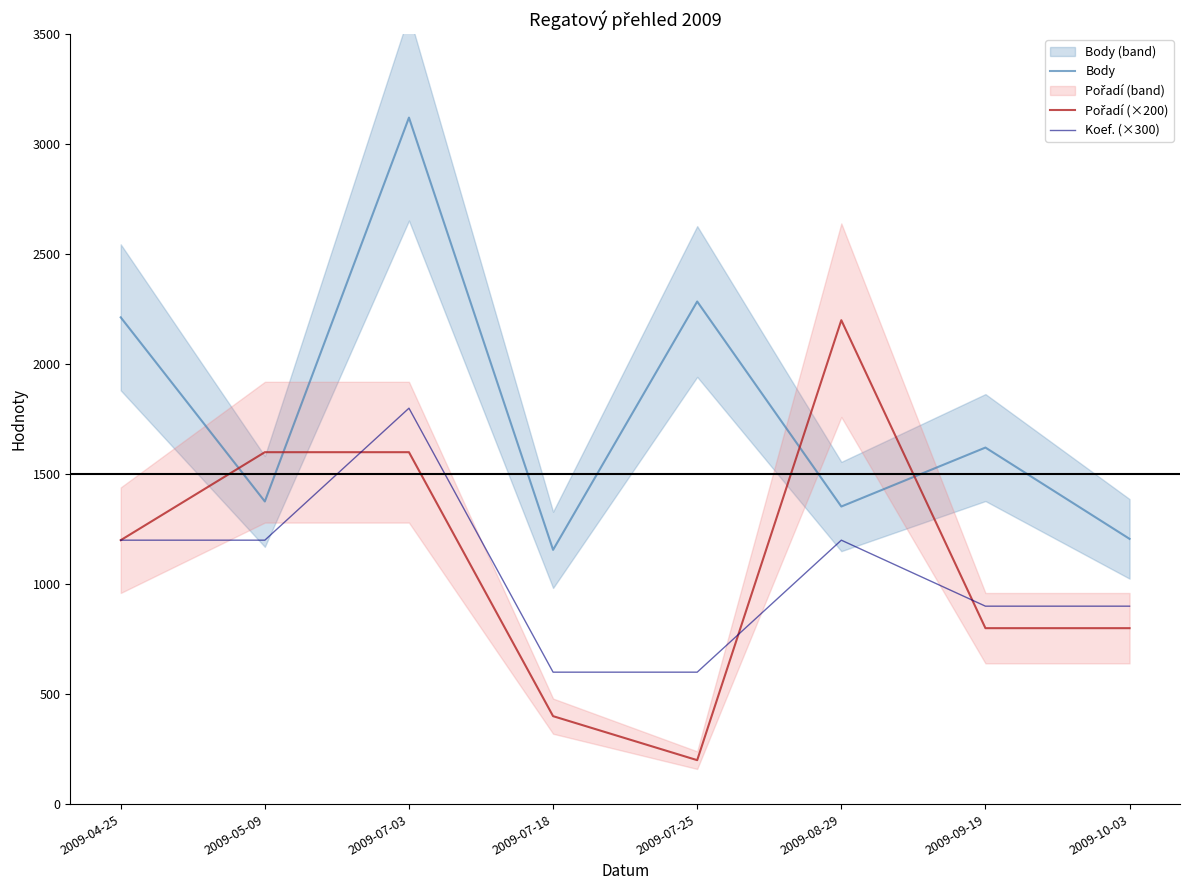

Reading right to left, list all the values displayed in this chart.

Body: 2009-10-03=1206	2009-09-19=1621	2009-08-29=1353	2009-07-25=2285	2009-07-18=1156	2009-07-03=3121	2009-05-09=1376	2009-04-25=2213
Pořadí (×200): 2009-10-03=800	2009-09-19=800	2009-08-29=2200	2009-07-25=200	2009-07-18=400	2009-07-03=1600	2009-05-09=1600	2009-04-25=1200
Koef. (×300): 2009-10-03=900	2009-09-19=900	2009-08-29=1200	2009-07-25=600	2009-07-18=600	2009-07-03=1800	2009-05-09=1200	2009-04-25=1200